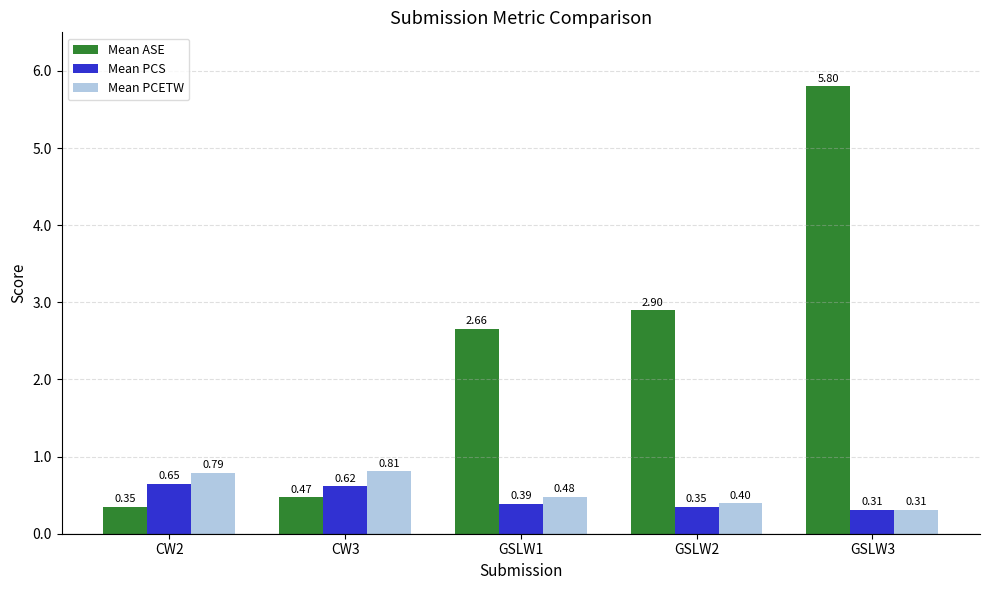

Count the Mean PCS values in the range 0 to 1.

5